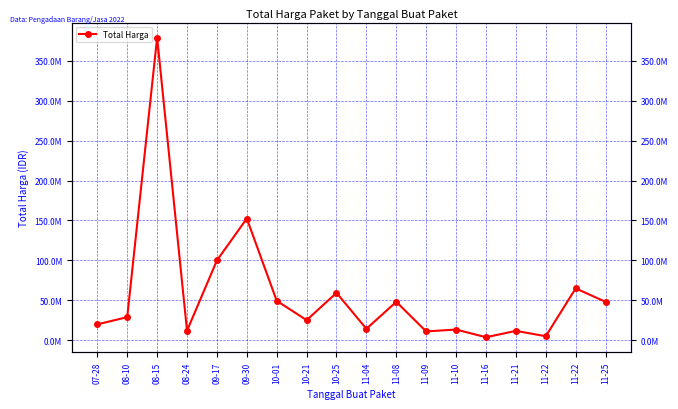

What is the ratio of the value at 10-01 to the value at 11-25?

1.0